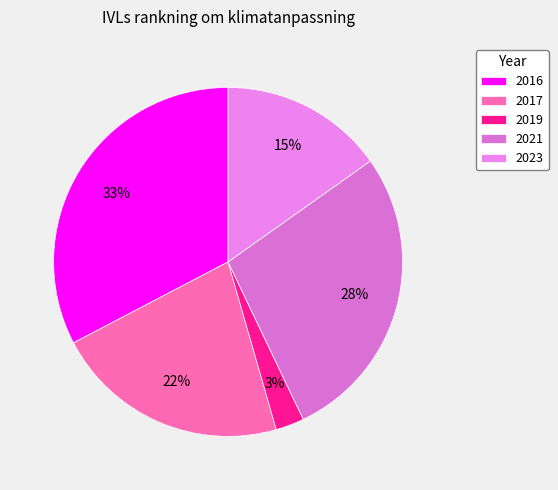

To the nearest percent, what is the average slice percentage?

20%